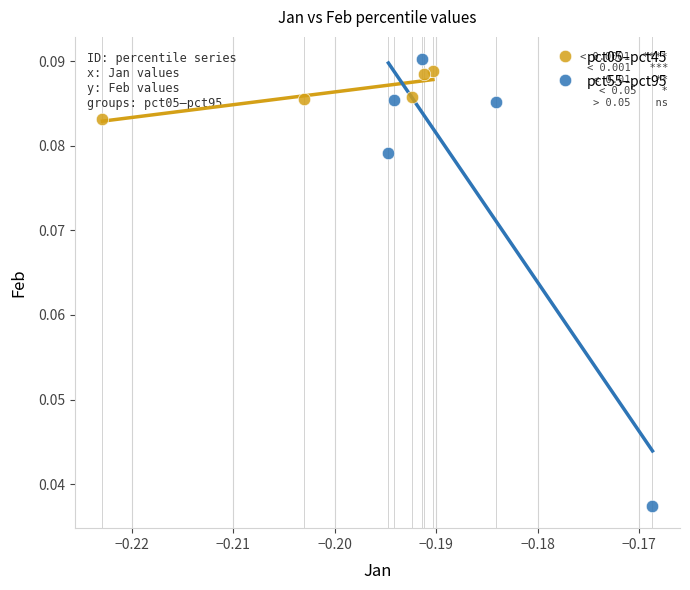

Which series has the widest spread of Y values?

pct55–pct95